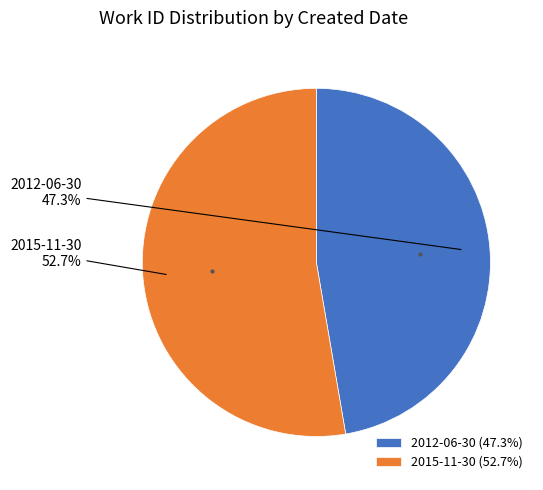

What is the ratio of the value at 2015-11-30 to the value at 2012-06-30?

1.1